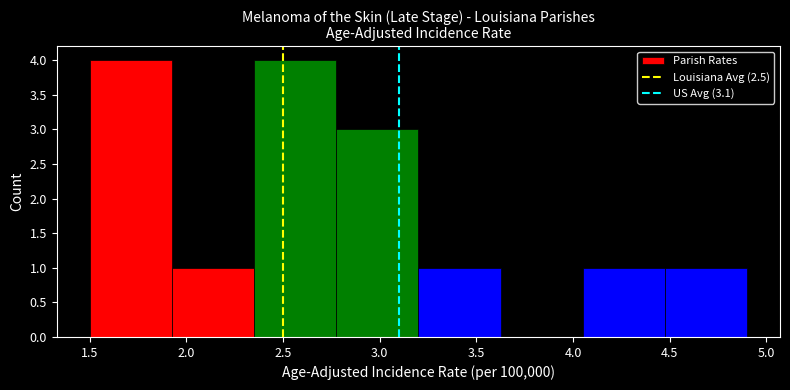

Reading left to right, list every bar in this chart as the range it spans on the x-axis followed by its height. Neither the bar edges nor the heights are printed on the chart, so give them approximately, as read against the axes.

1.500 to 1.925: 4
1.925 to 2.350: 1
2.350 to 2.775: 4
2.775 to 3.200: 3
3.200 to 3.625: 1
3.625 to 4.050: 0
4.050 to 4.475: 1
4.475 to 4.900: 1